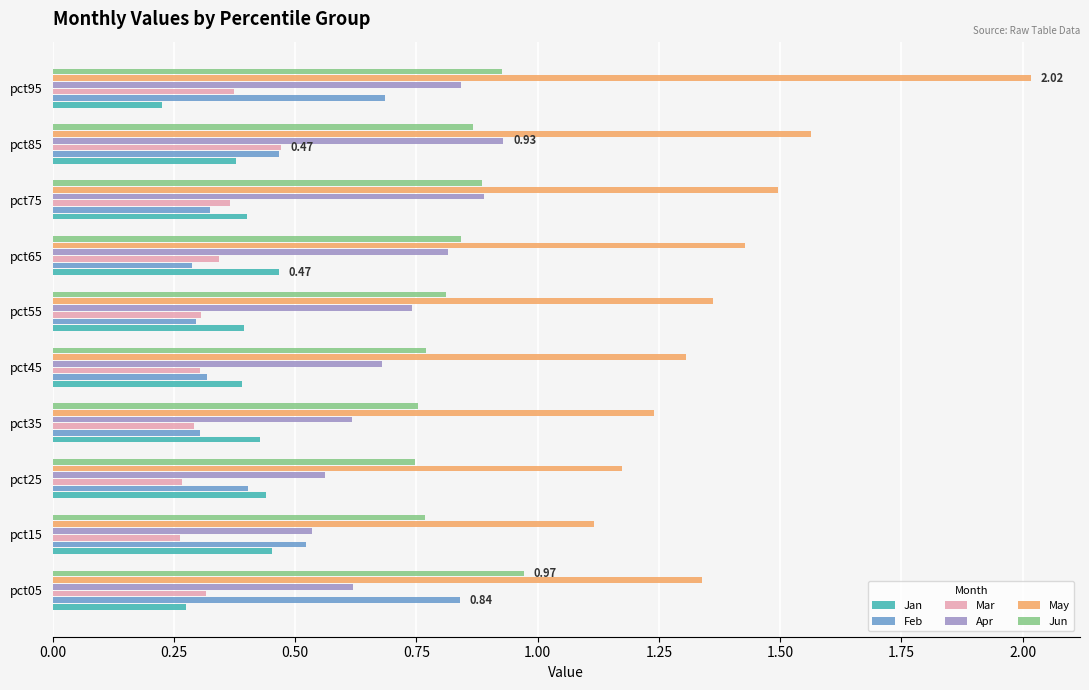

What is the sum of all Apr values?

7.2